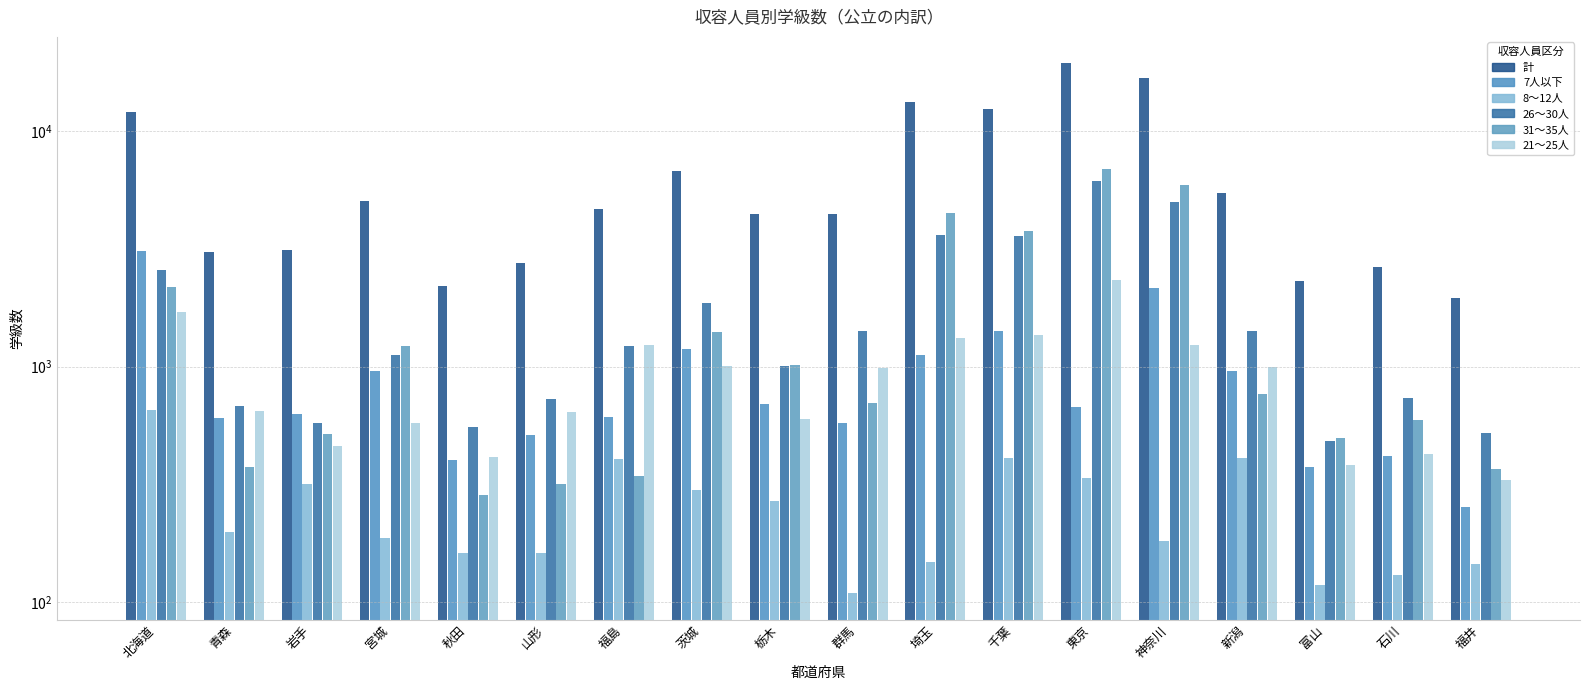

How many bars are there in total?

108